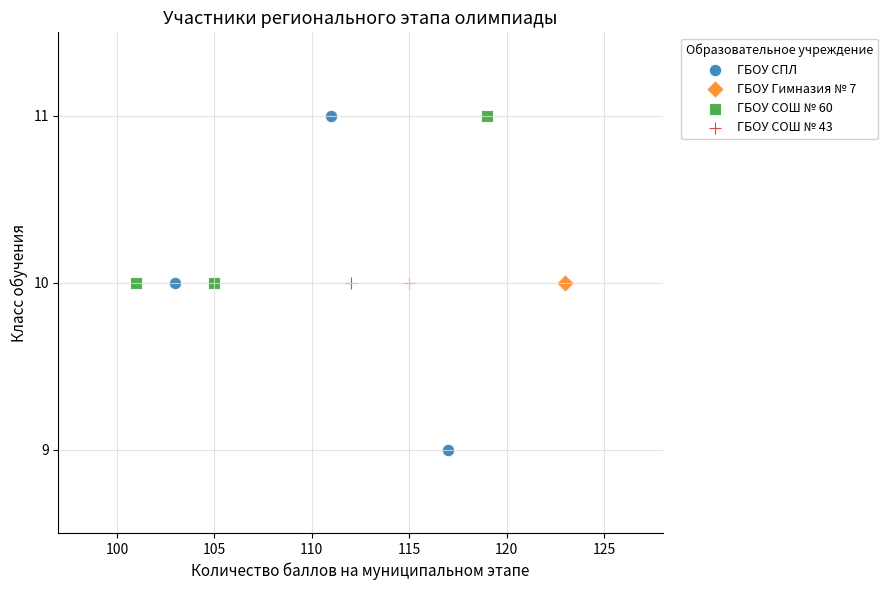

What are all the series names shown in the legend?

ГБОУ СПЛ, ГБОУ Гимназия № 7, ГБОУ СОШ № 60, ГБОУ СОШ № 43